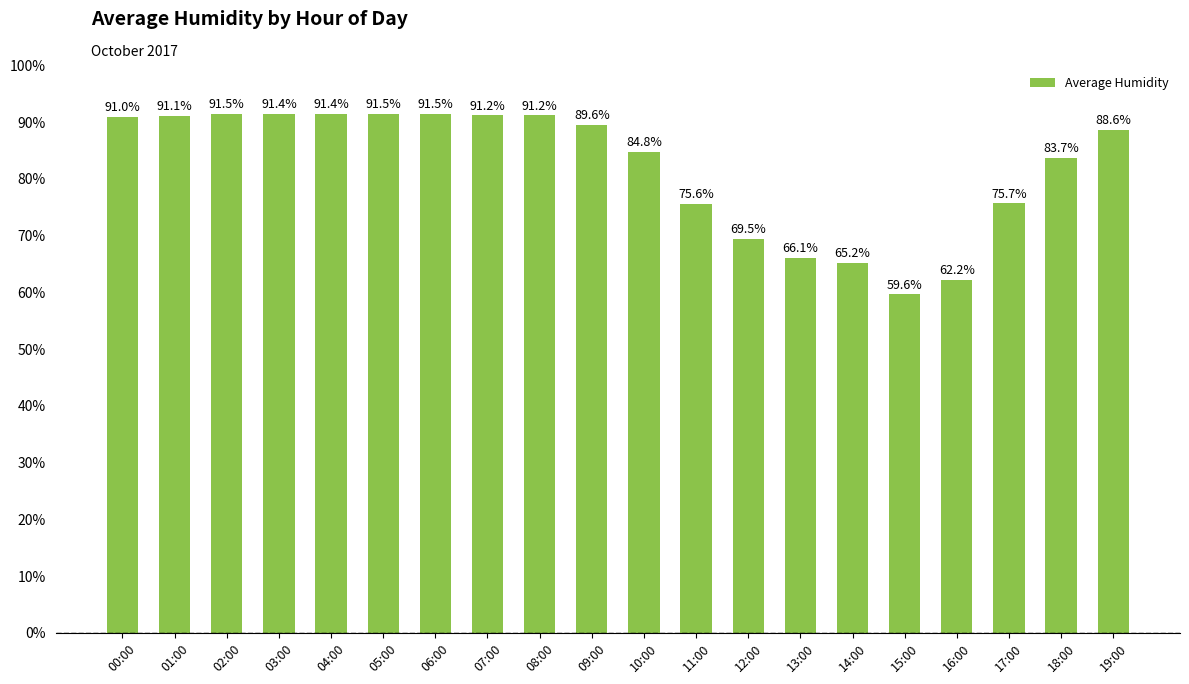

What is the label of the 15th bar from the right?

05:00